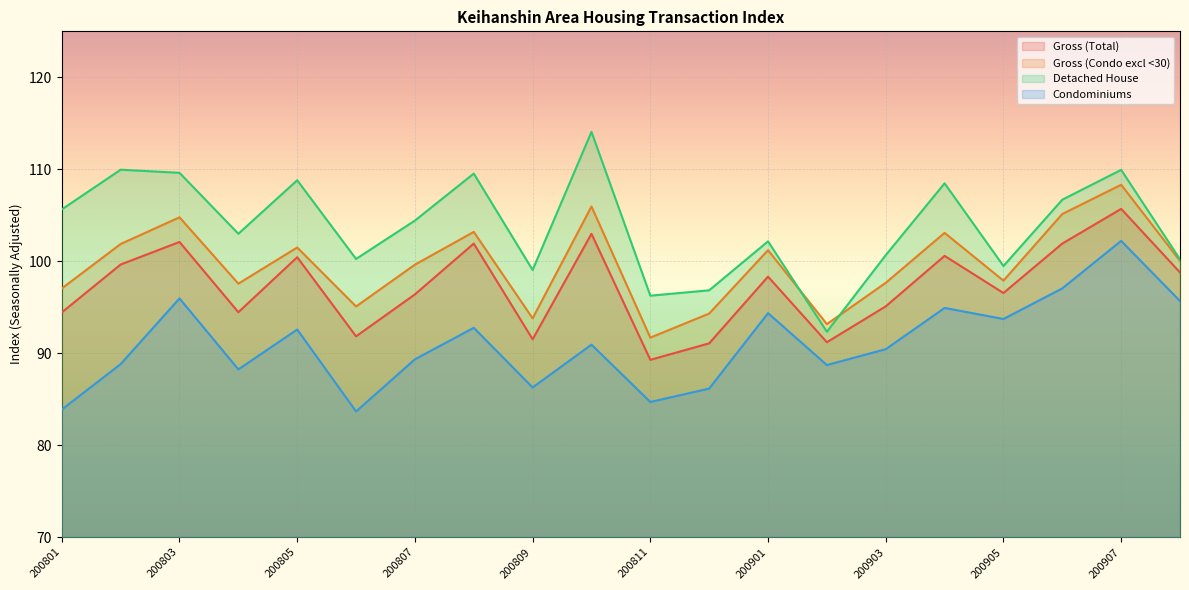

Rank the series by their maximum value, from highest to lowest.

Detached House, Gross (Condo excl <30), Gross (Total), Condominiums